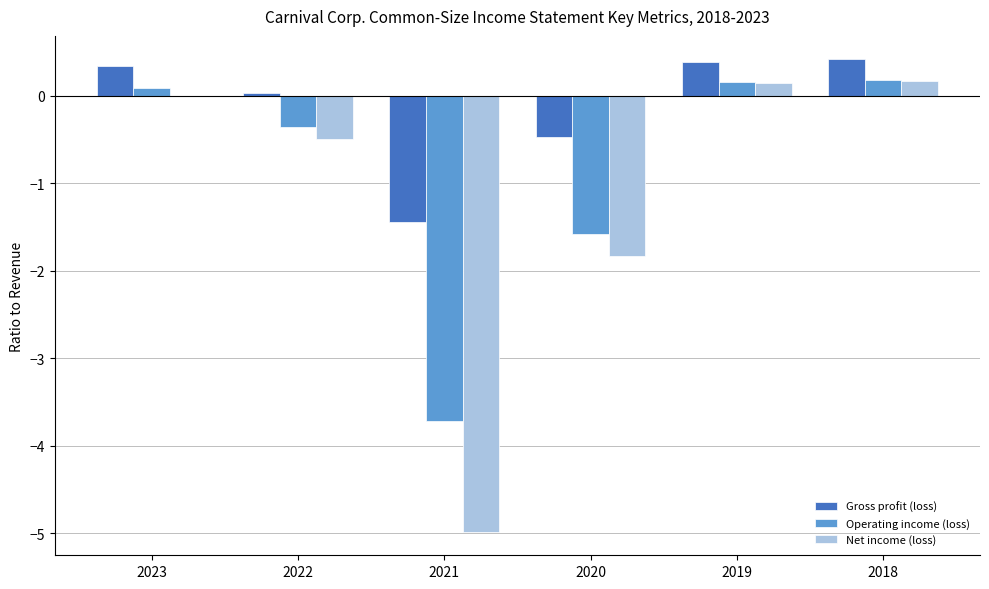

What is the total value across all series at 2019?

0.7